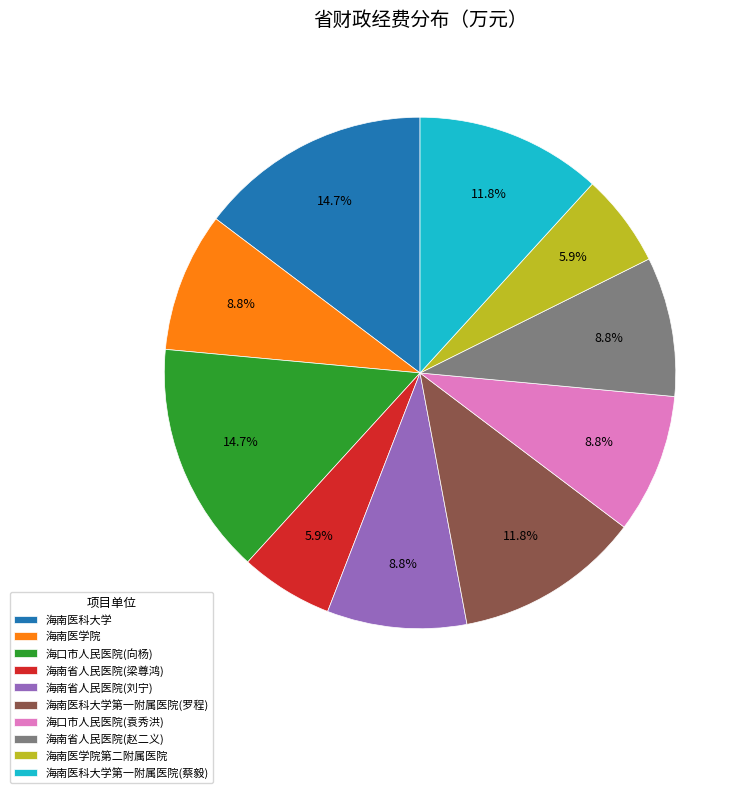

To the nearest percent, what portion does 海南医学院第二附属医院 represent?

6%